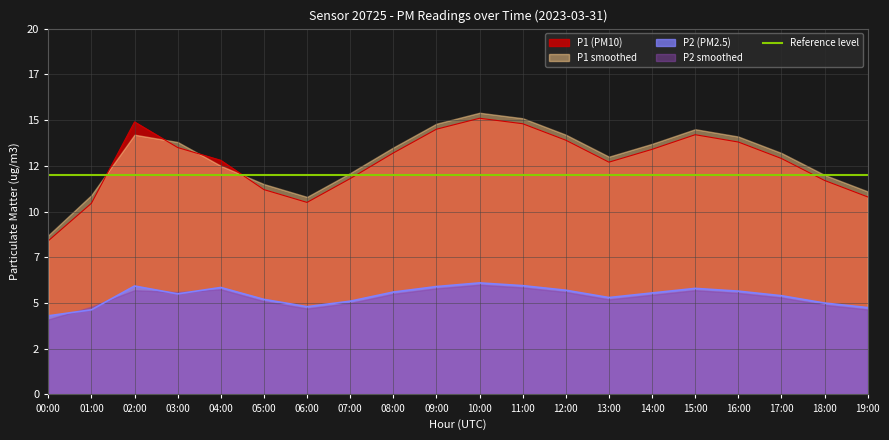

What is the sum of the P2 values at 09:00 and 11:00?

11.9